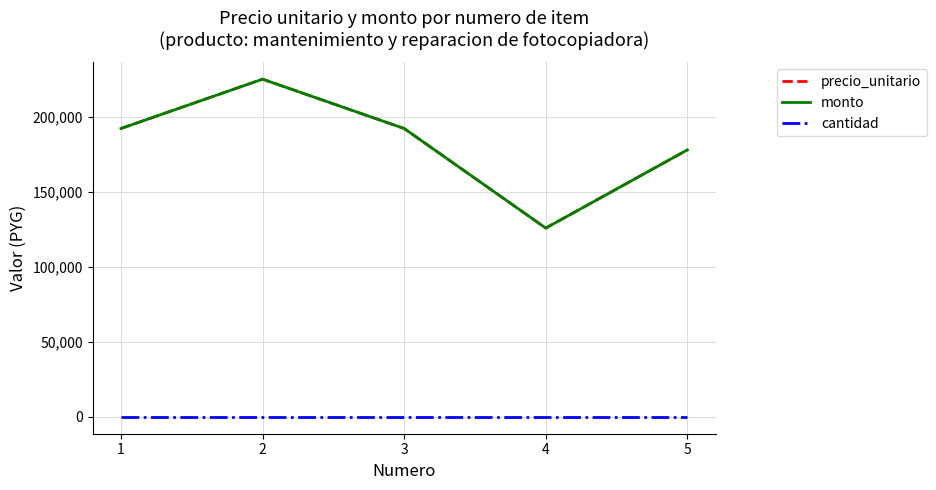

The value of precio_unitario at 5 is 178010. True or false?

True